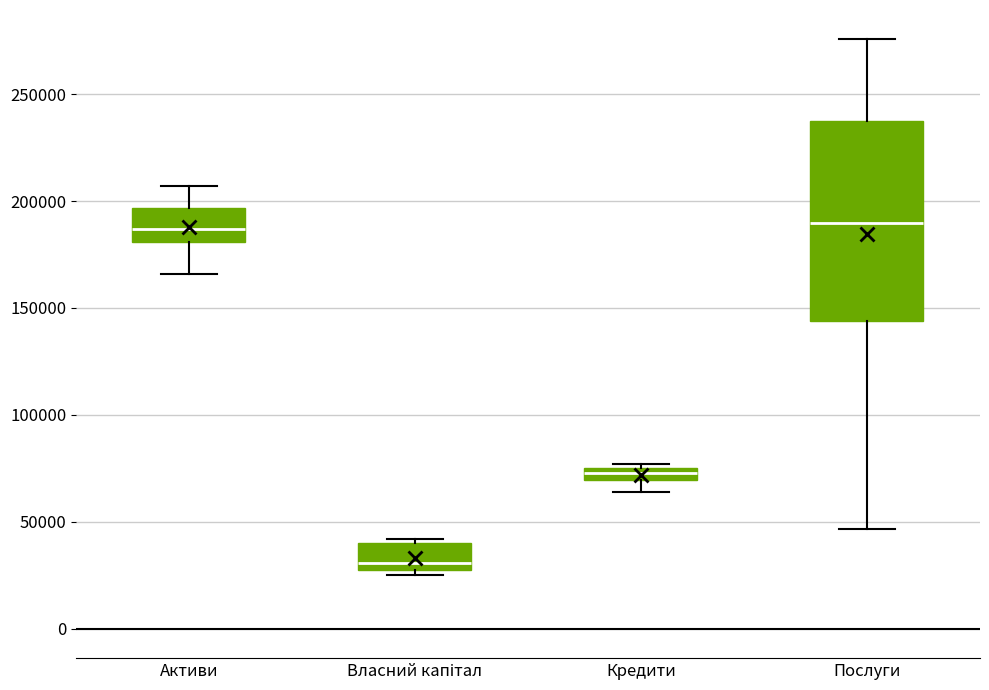

Where does the upper whisker of the box for Активи end on the y-axis? The values are not printed on the chart, so give them approximately, as read against the axis.

205000